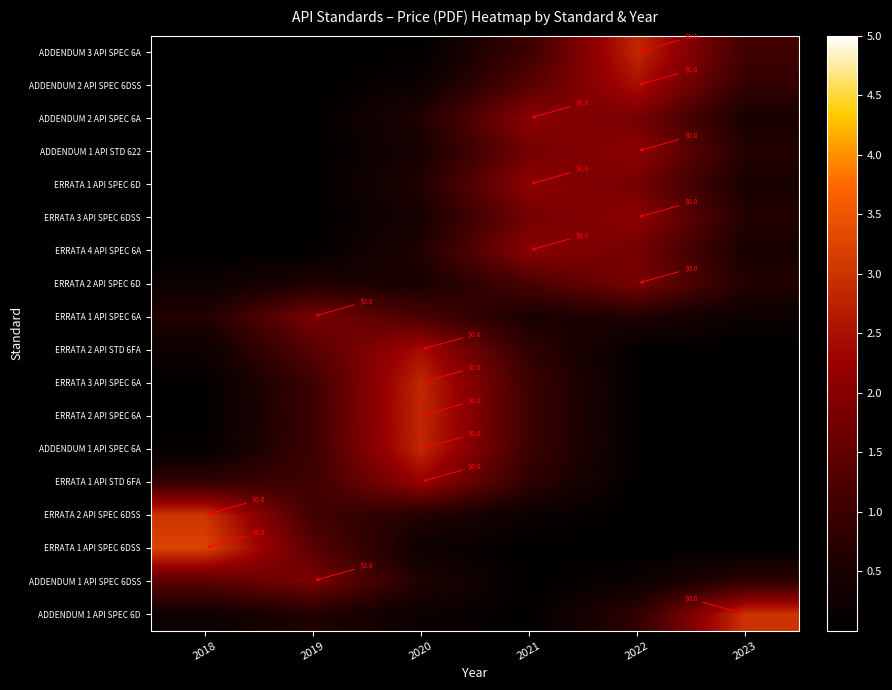

Which label corresponds to the largest value in the chart?

2018